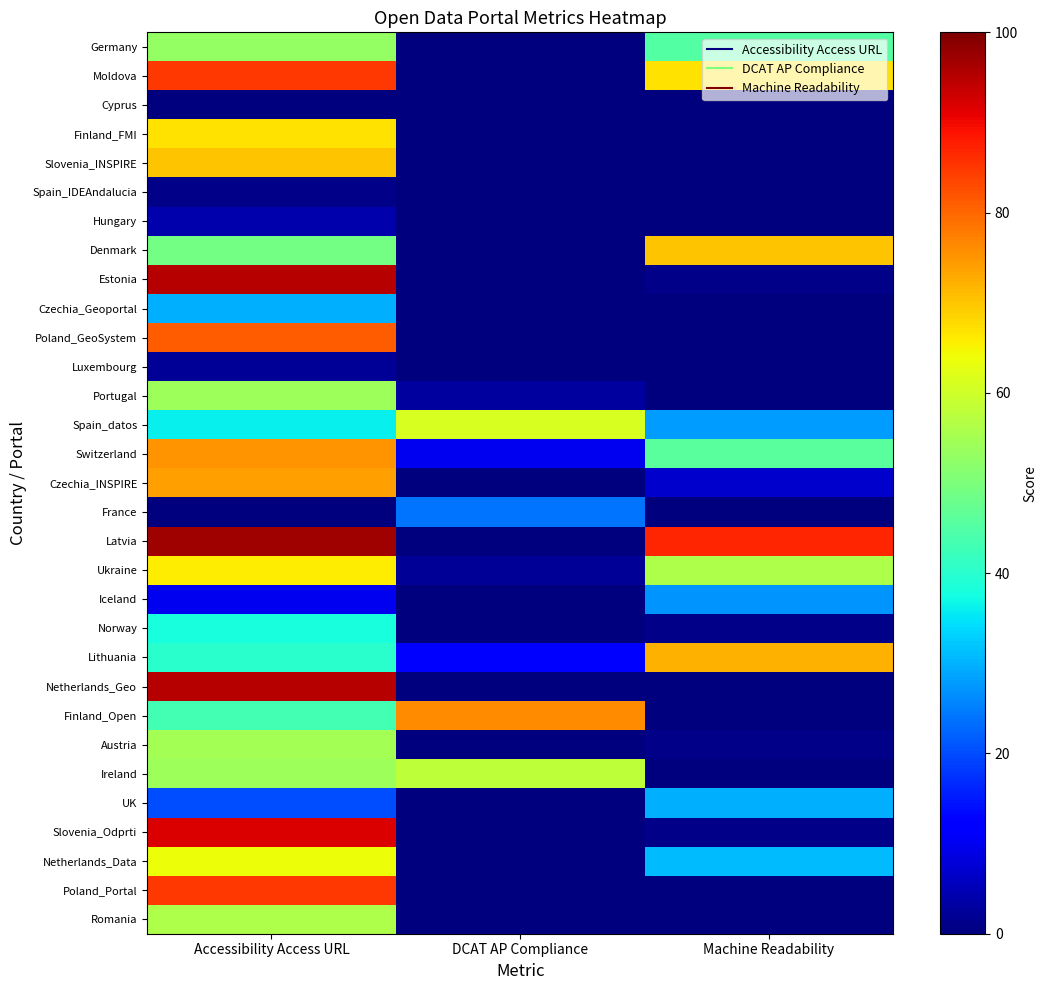

Between Machine Readability and Accessibility Access URL, which is larger?

Accessibility Access URL